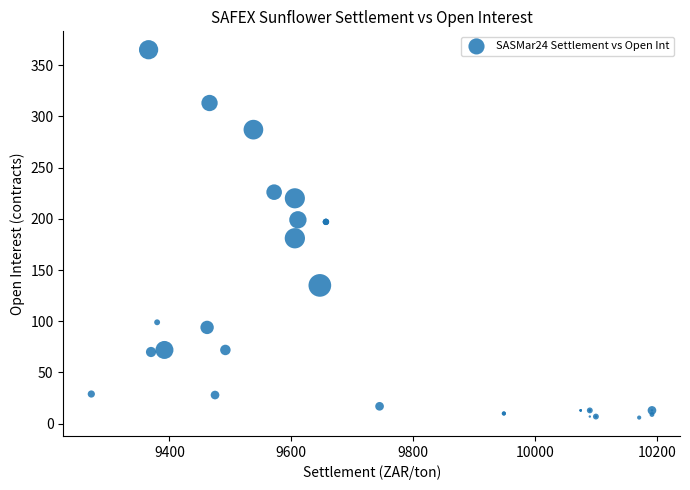

What Y value in the scatter plot is closest to 185?

181